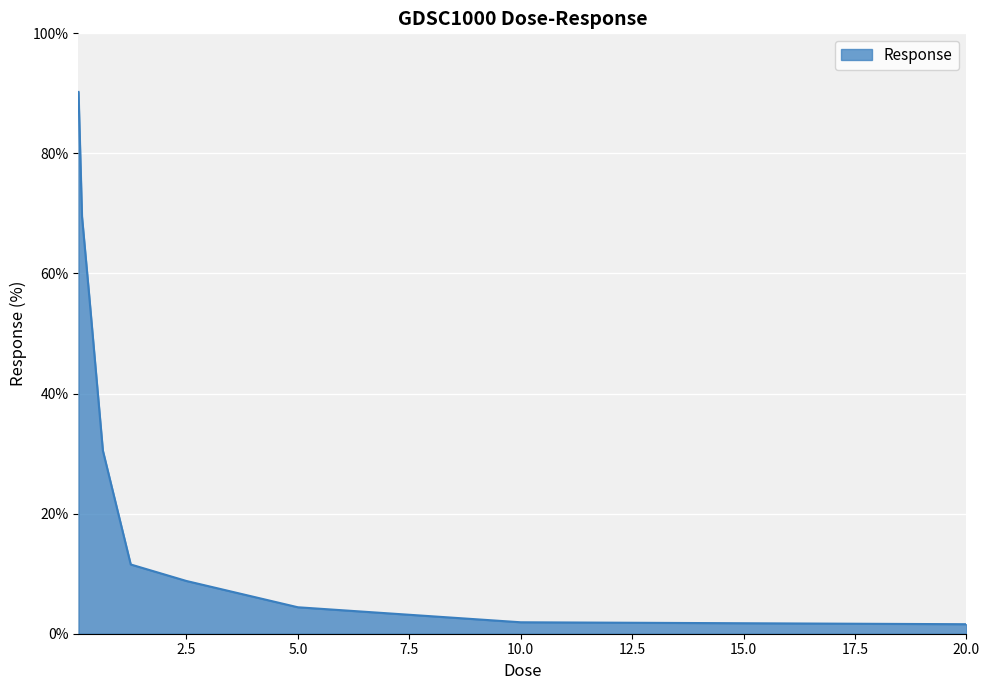

What is the difference between the second highest and minimum values?

67.9